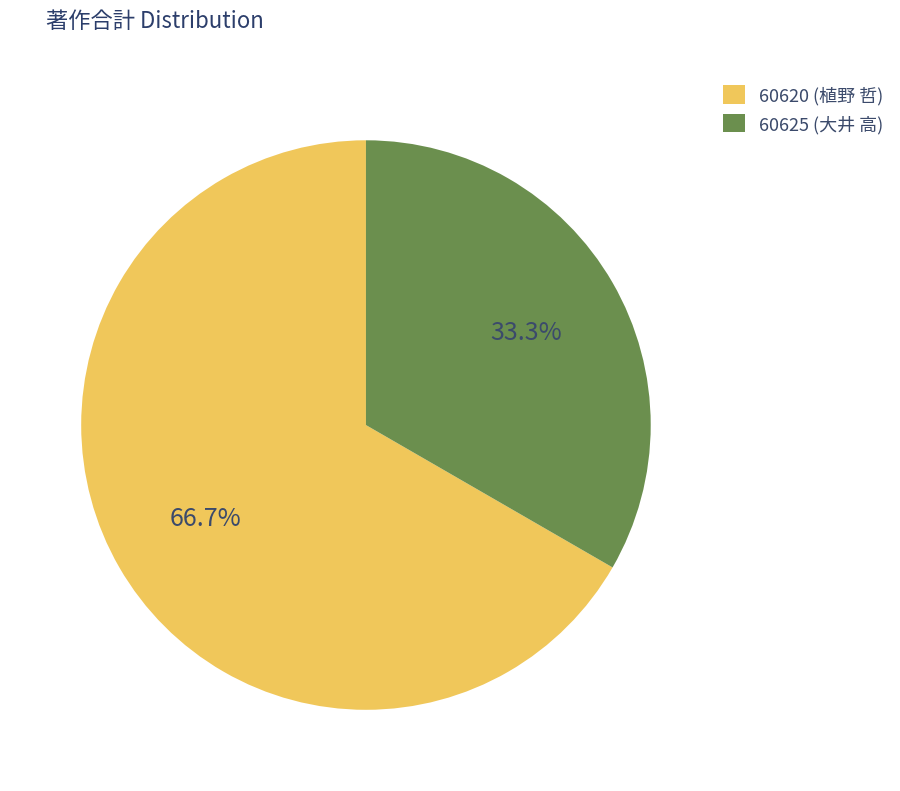

To the nearest percent, what is the difference between the 60625 and 60620 slice percentages?

33%